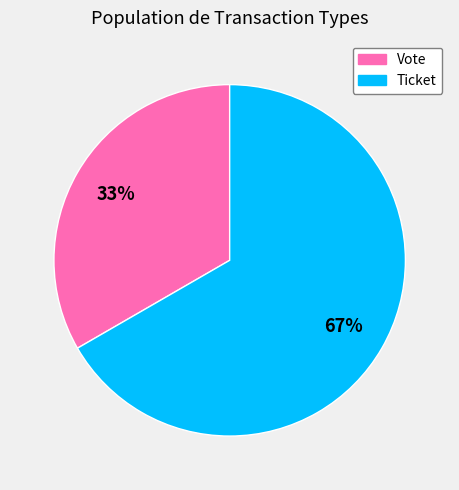

Is there any slice that represents more than half of the pie?

Yes